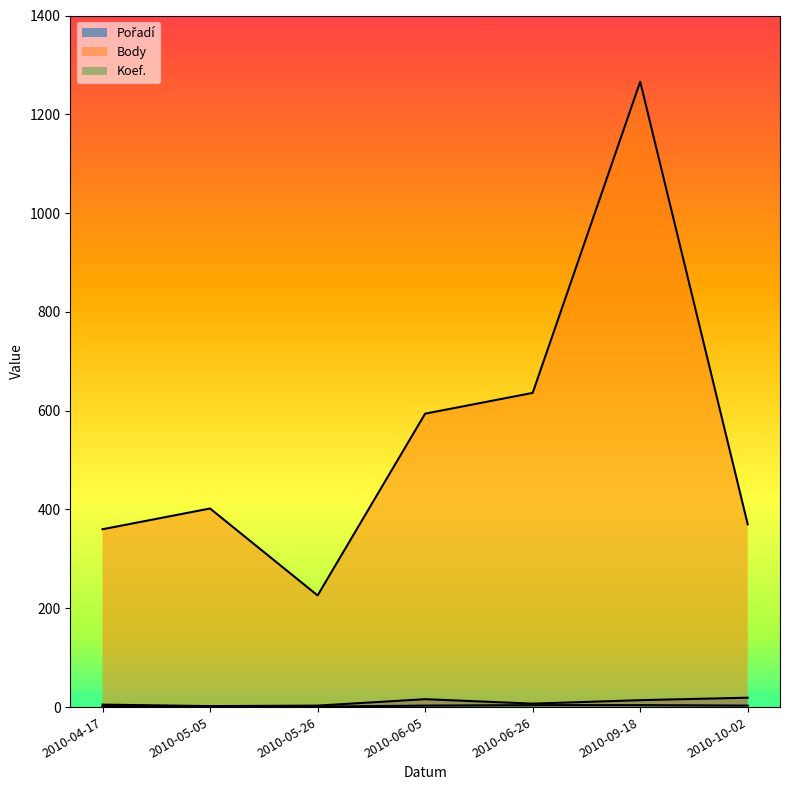

What is the difference between the Koef. values at 2010-04-17 and 2010-06-05?

1